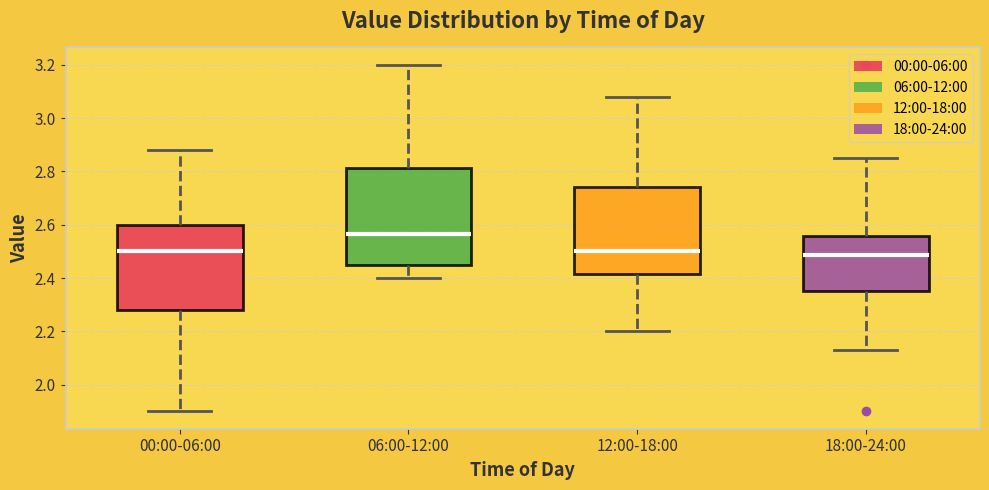

Which box's median line is the highest?

06:00-12:00